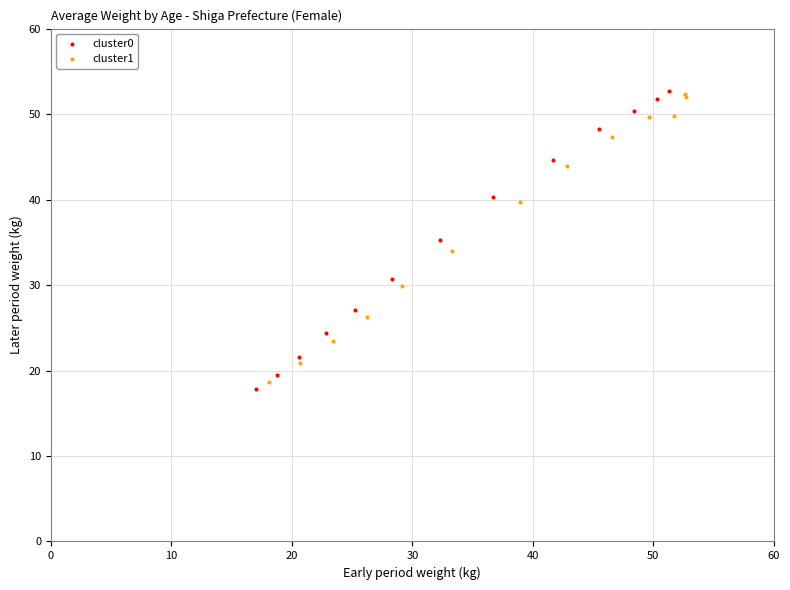

Which series has the widest spread of Y values?

cluster0